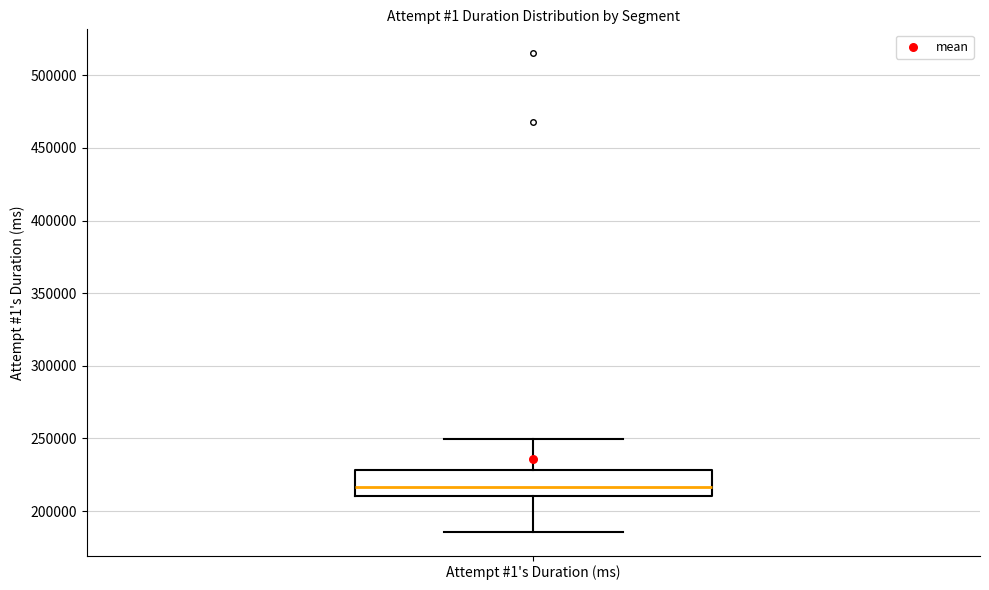

Read this box plot against the y-axis: the position of the median line, the range covered by the box, and the ends of both whiskers. The values are not printed on the chart, so give them approximately, as read against the axis.

median 215000, box 210000 to 230000, whiskers 185000 to 250000